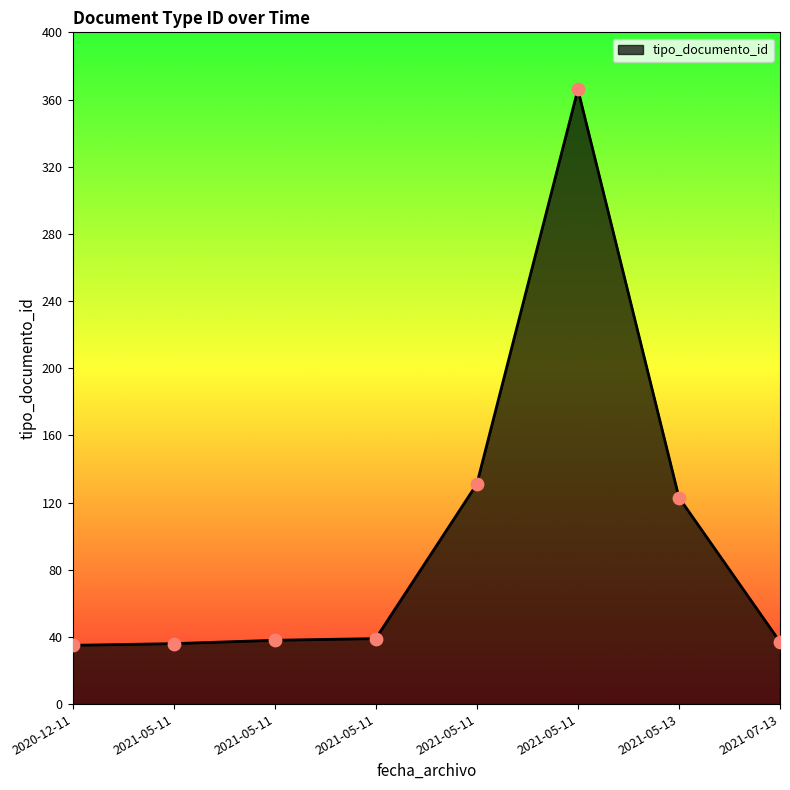

What is the ratio of the value at 2020-12-11 to the value at 2021-05-11?

0.3